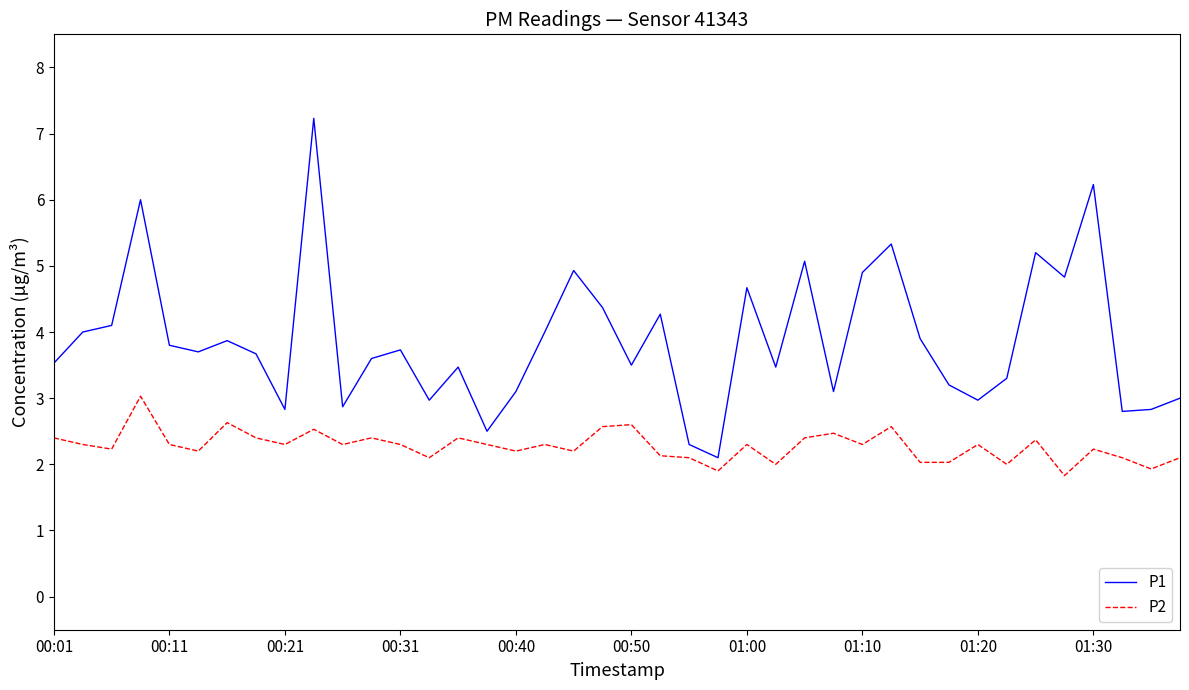

What is the minimum value for P1?

2.1